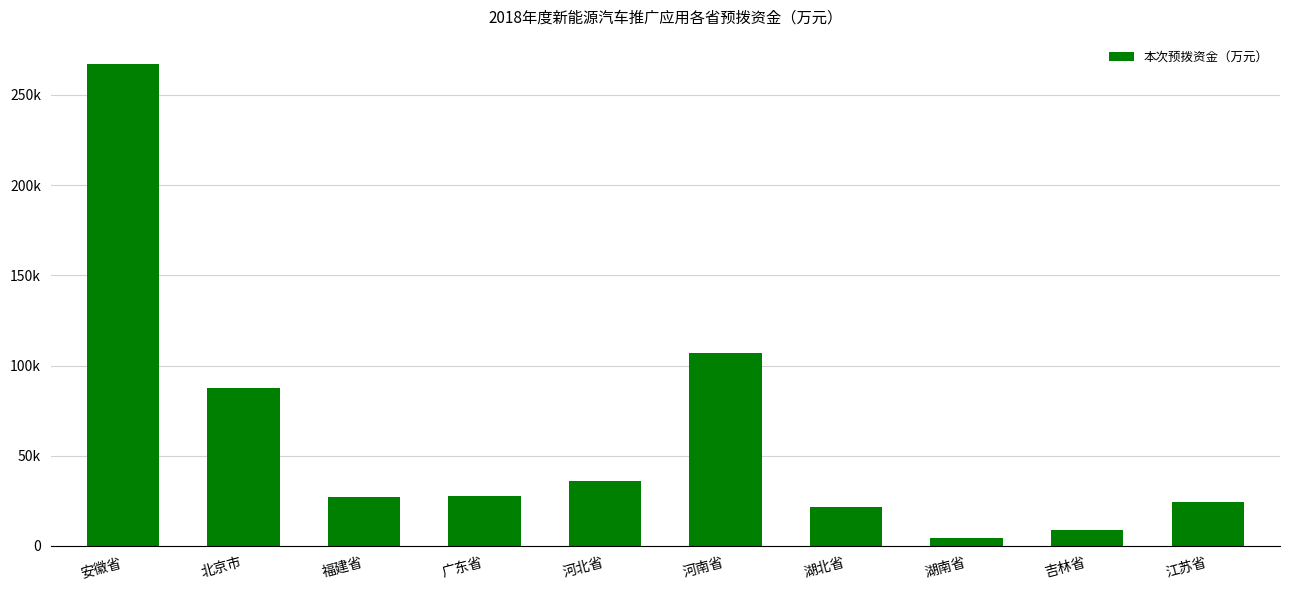

Rank the categories by value from lowest to highest.

湖南省, 吉林省, 湖北省, 江苏省, 福建省, 广东省, 河北省, 北京市, 河南省, 安徽省